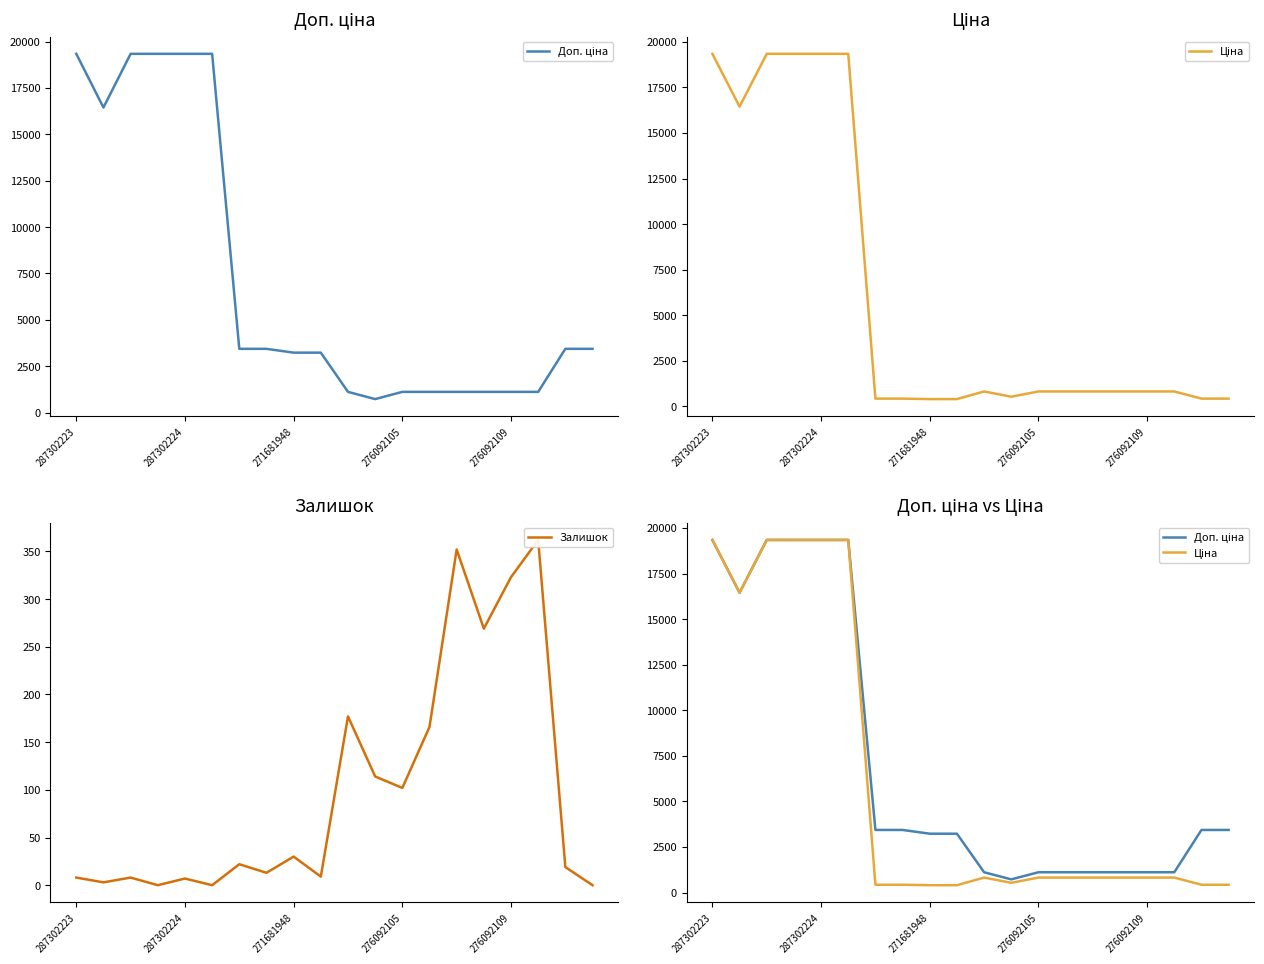

True or false: Доп. ціна has a value of 1114.0 at 276092109.

True